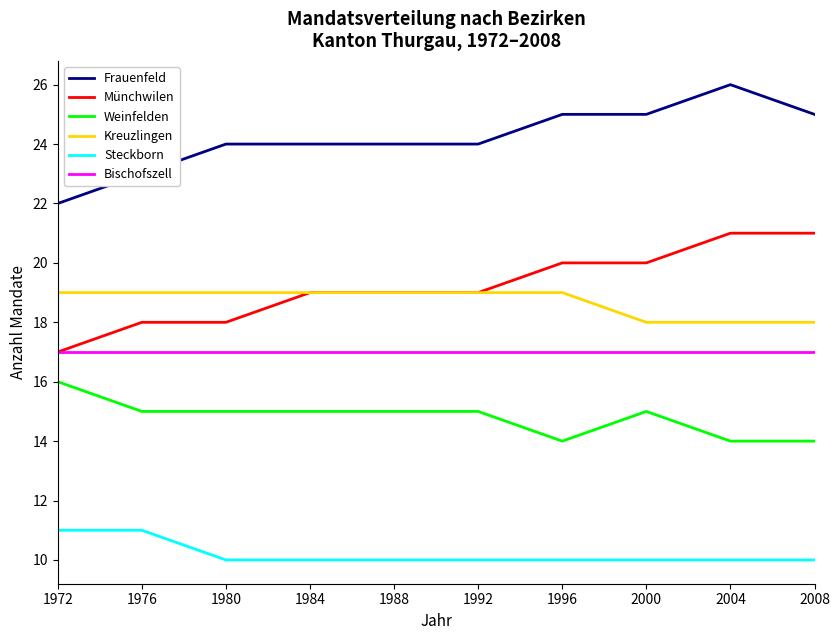

Reading left to right, what are all the values shown in this chart?

Frauenfeld: 22	23	24	24	24	24	25	25	26	25
Münchwilen: 17	18	18	19	19	19	20	20	21	21
Weinfelden: 16	15	15	15	15	15	14	15	14	14
Kreuzlingen: 19	19	19	19	19	19	19	18	18	18
Steckborn: 11	11	10	10	10	10	10	10	10	10
Bischofszell: 17	17	17	17	17	17	17	17	17	17